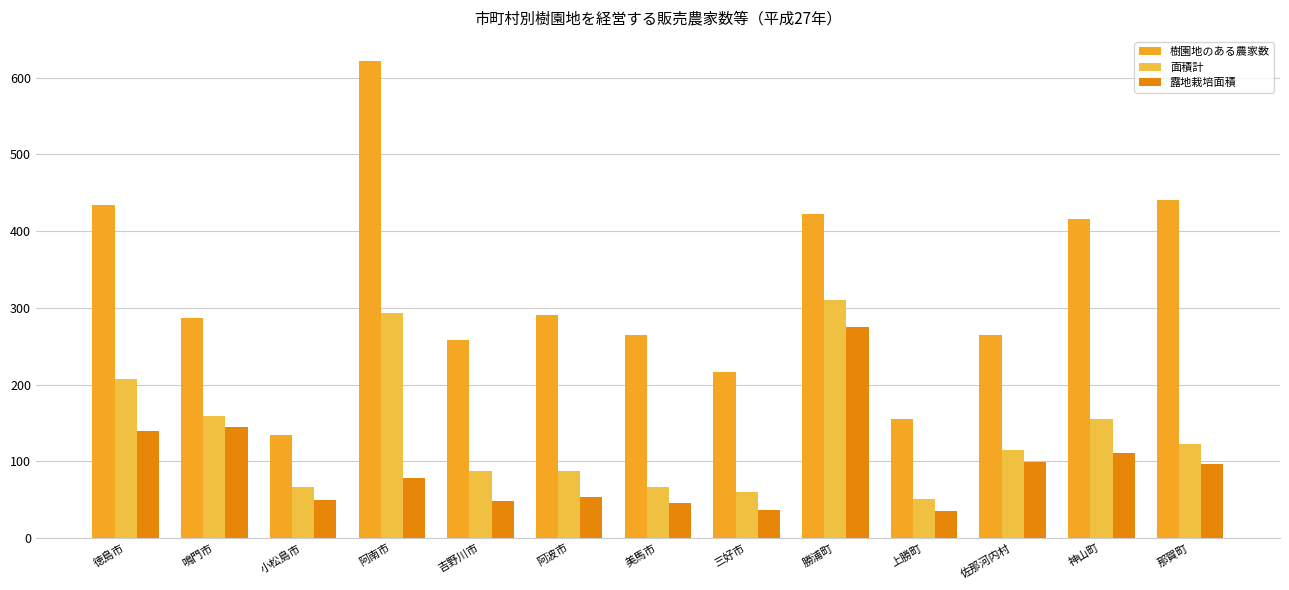

What position from the left is 小松島市?

3